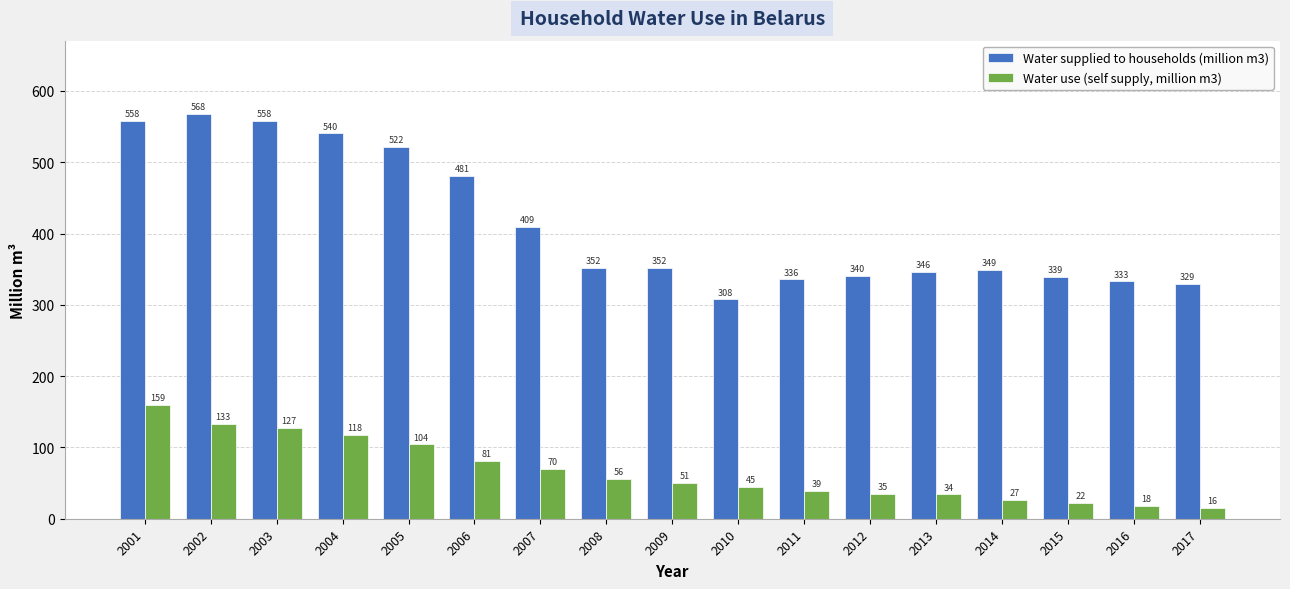

Which series changed the most between 2005 and 2011?

Water supplied to households (million m3)